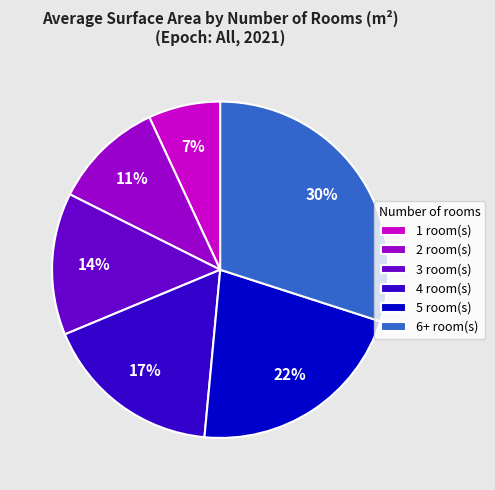

Which has a higher value, 6+ room(s) or 1 room(s)?

6+ room(s)